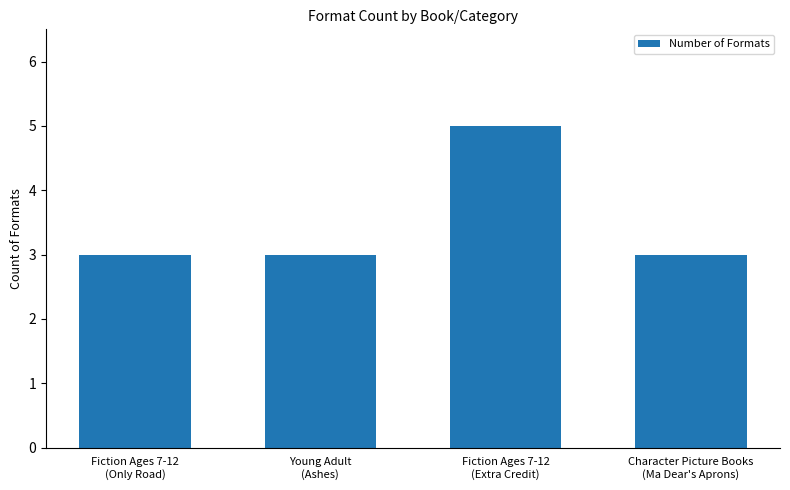

How many categories are shown in the chart?

4